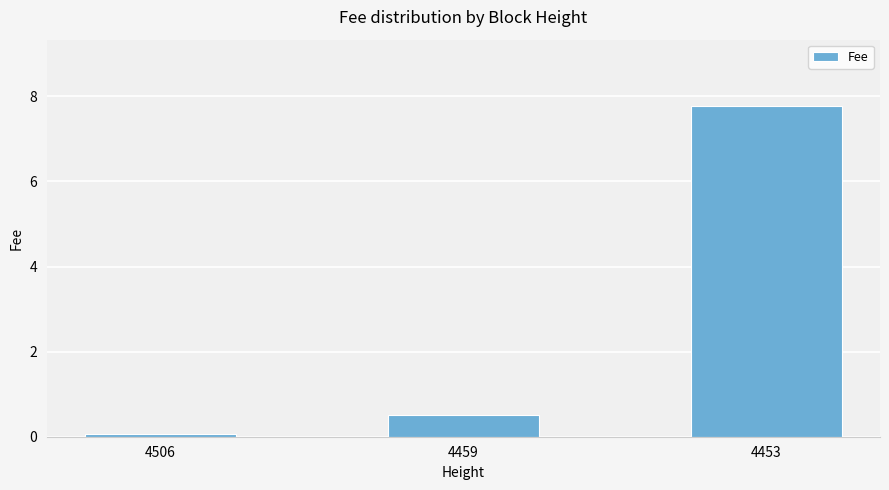

Between 4506 and 4453, which is larger?

4453